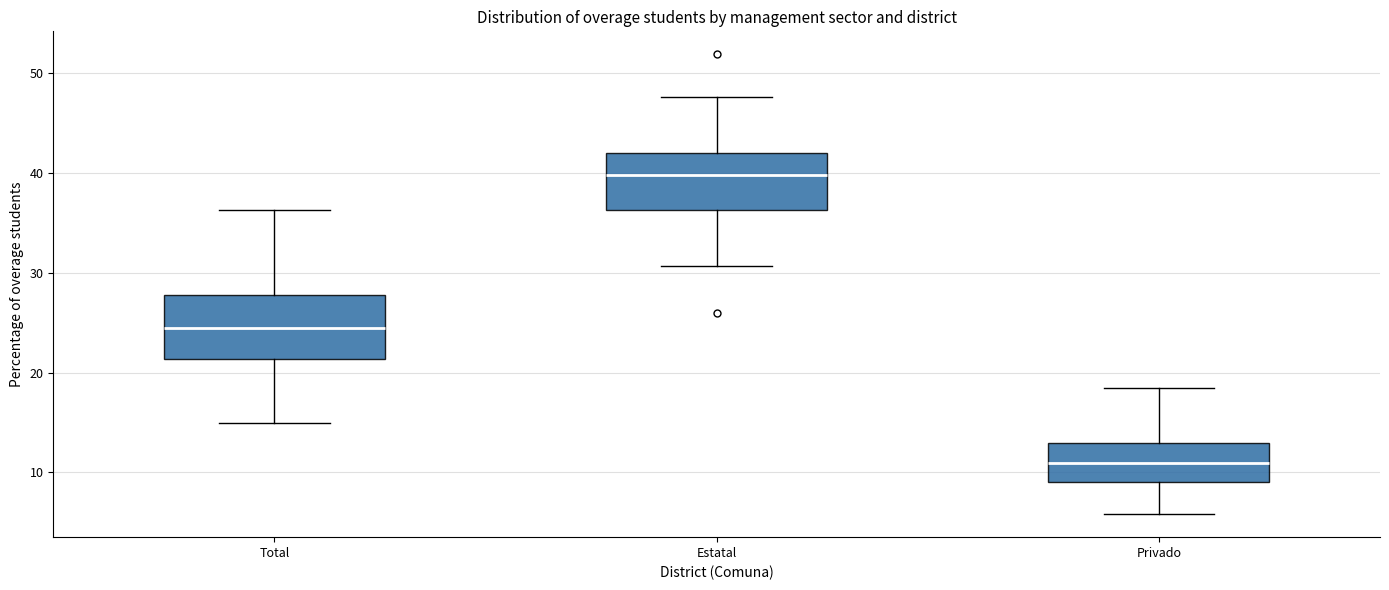

Where is the lower edge of the box for Estatal on the y-axis? The values are not printed on the chart, so give them approximately, as read against the axis.

36